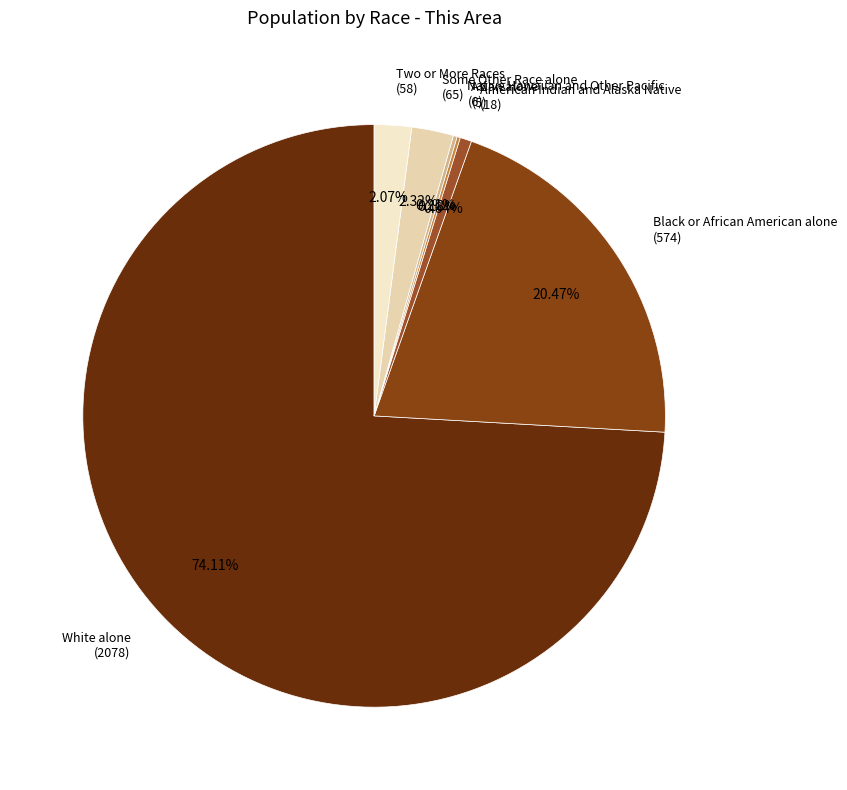

Combined, do Black or African American alone (574) and American Indian and Alaska Native (18) account for over 50%?

No